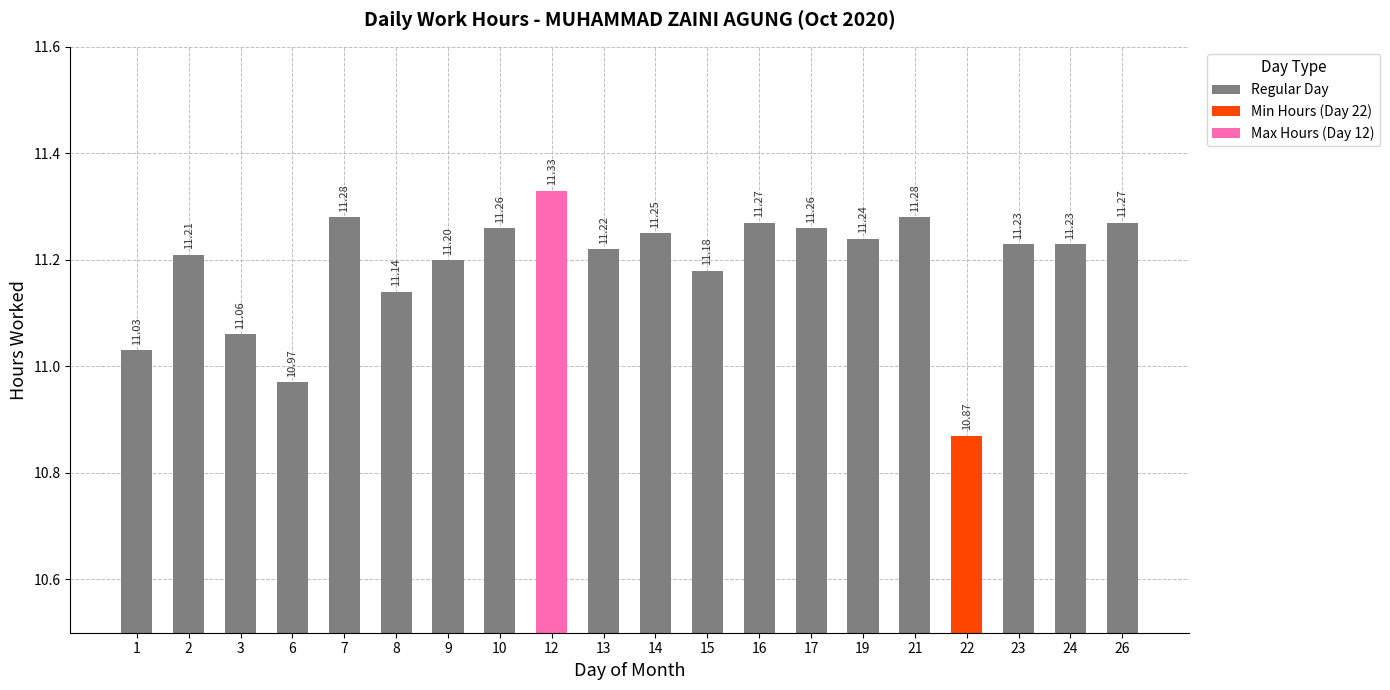

What is the minimum value shown in the chart?

10.9